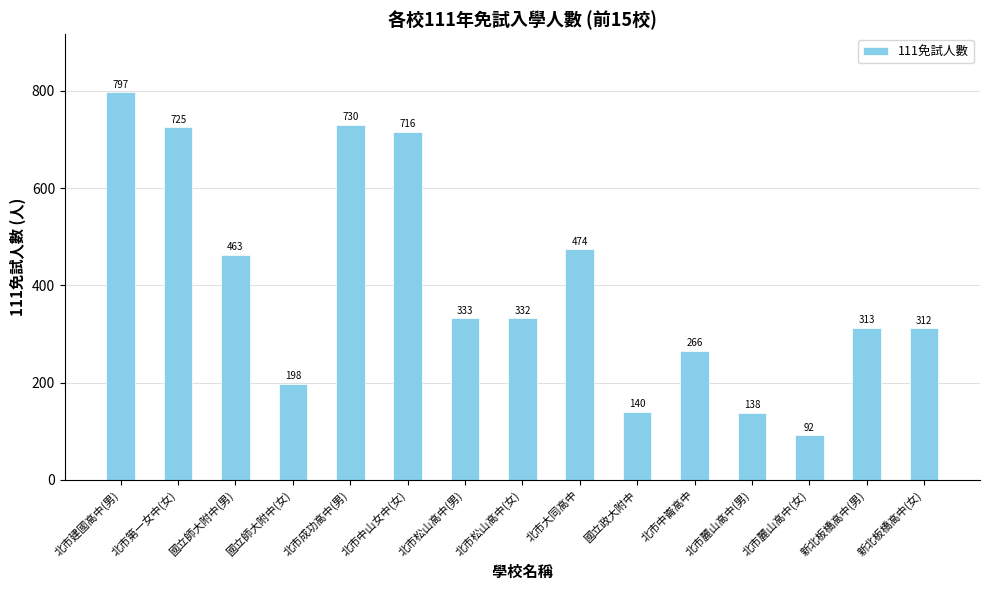

Reading left to right, extract all data points from this chart.

797	725	463	198	730	716	333	332	474	140	266	138	92	313	312